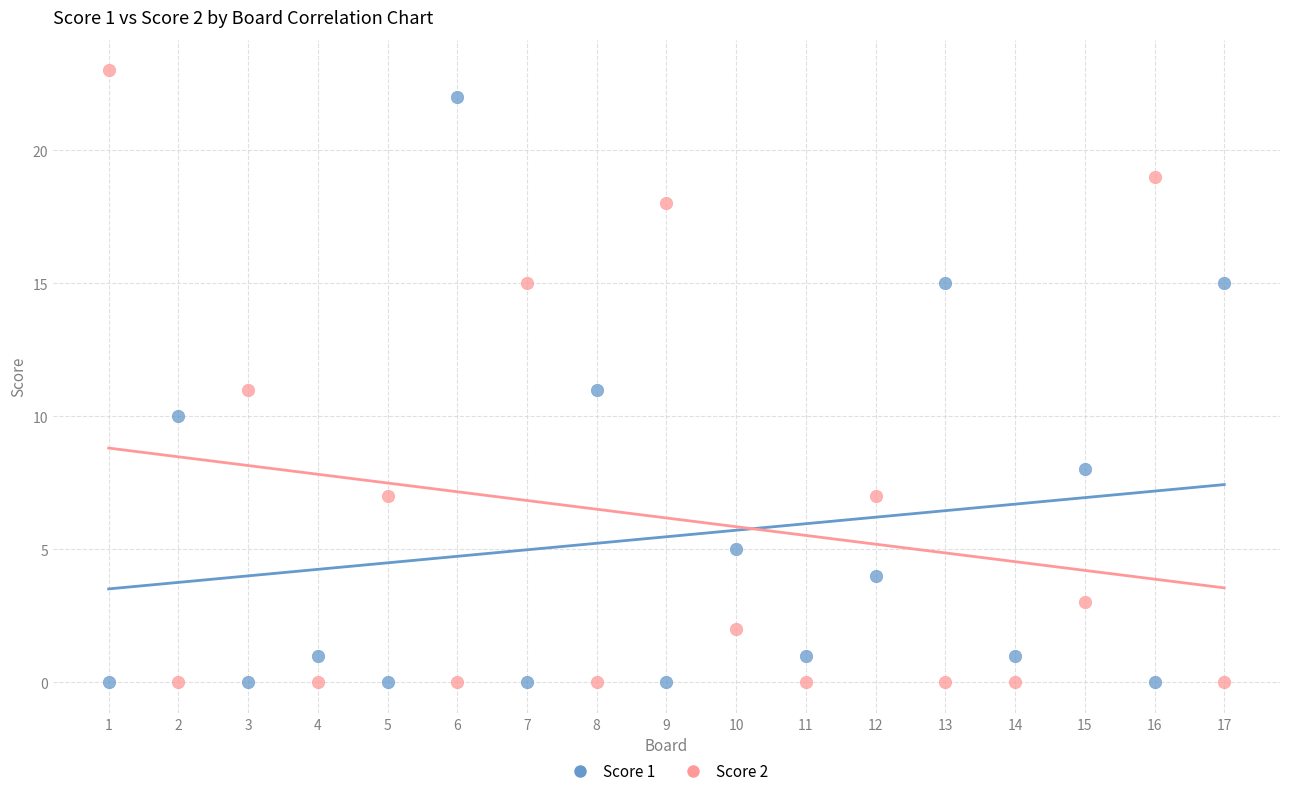

Across all data points, what is the range of X values (max minus min)?

16